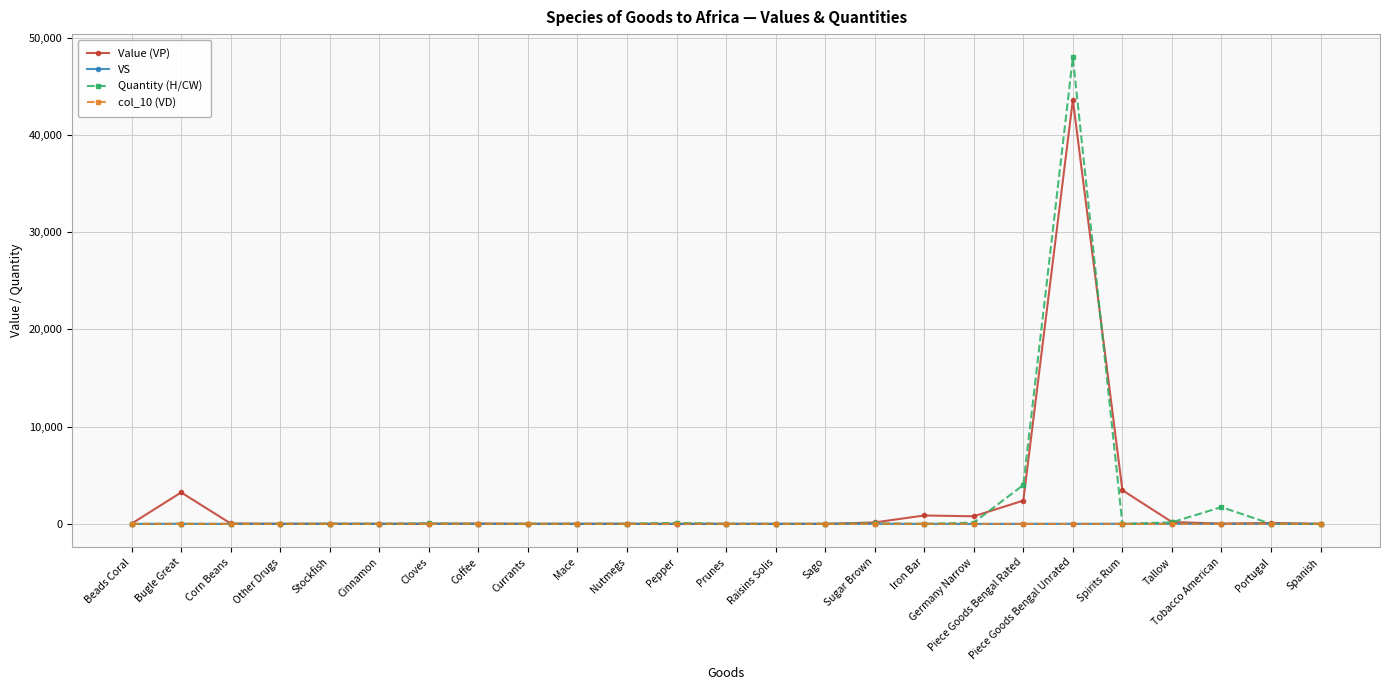

What is the maximum value shown in the chart?

47959